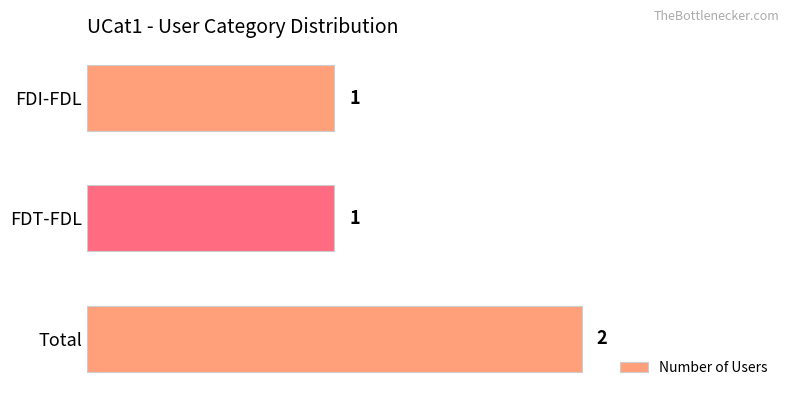

How many bars are there in total?

3